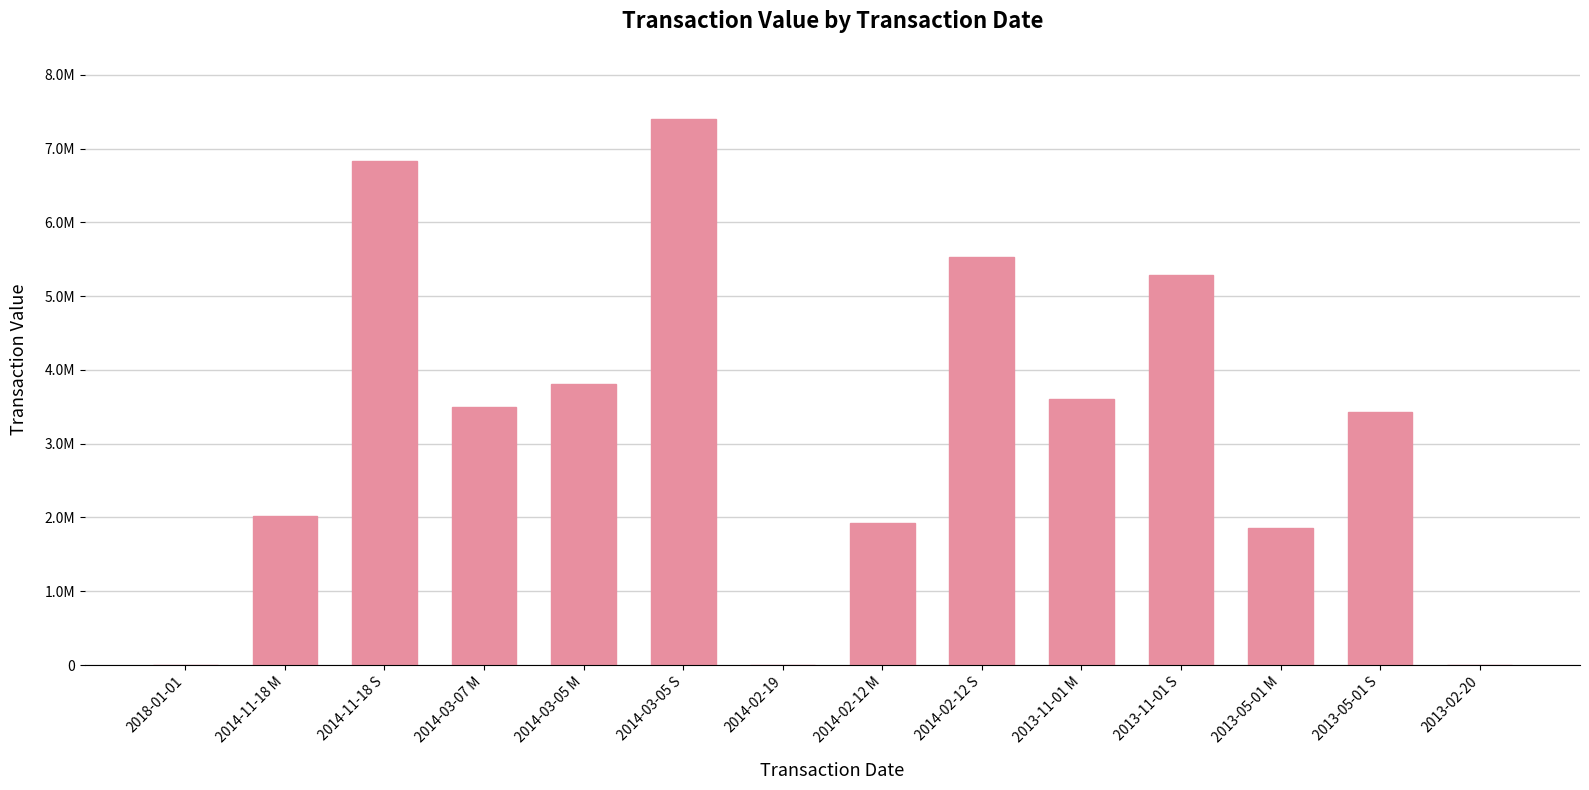

List the labels in order of value, largest first.

2014-03-05 S, 2014-11-18 S, 2014-02-12 S, 2013-11-01 S, 2014-03-05 M, 2013-11-01 M, 2014-03-07 M, 2013-05-01 S, 2014-11-18 M, 2014-02-12 M, 2013-05-01 M, 2018-01-01, 2014-02-19, 2013-02-20